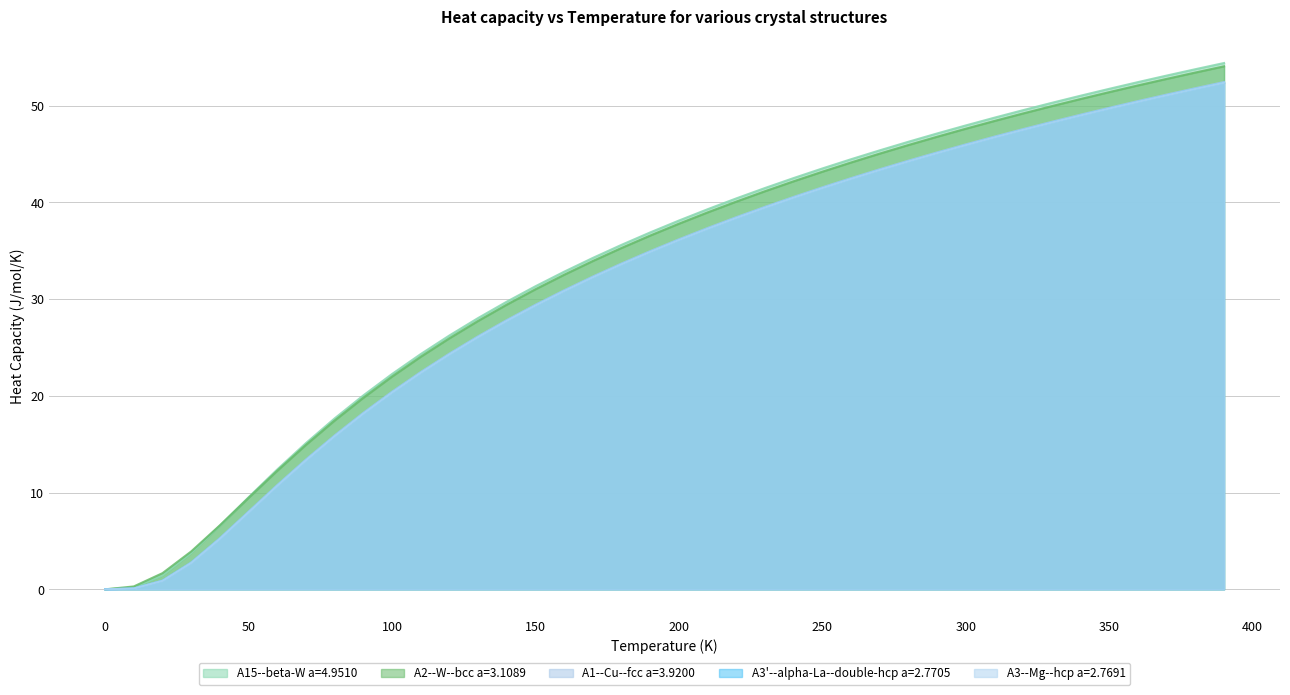

True or false: A1--Cu--fcc a=3.9200 and A3--Mg--hcp a=2.7691 cross at least once.

False